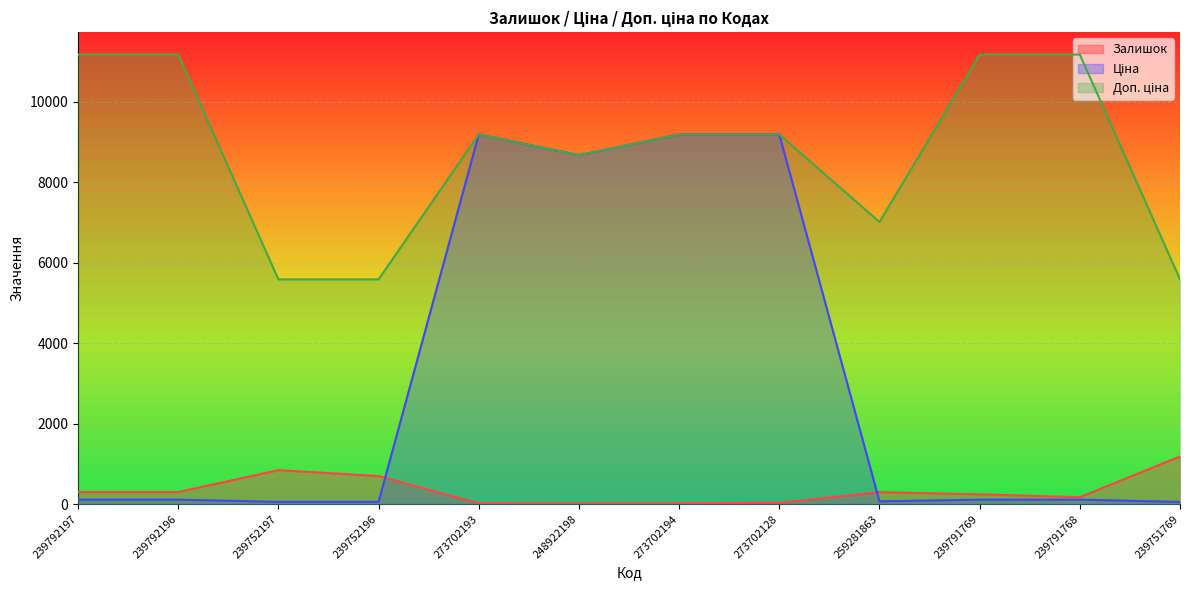

Rank the series by their average value, from lowest to highest.

Залишок, Ціна, Доп. ціна